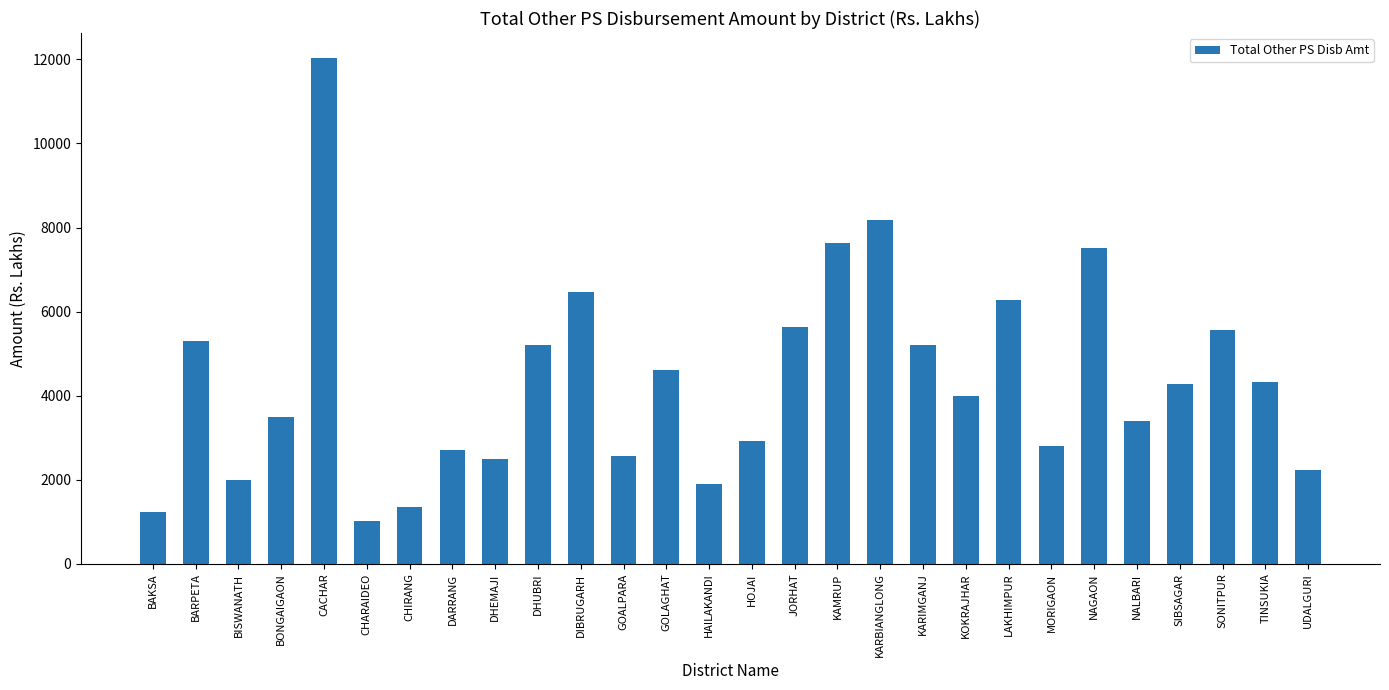

True or false: the data shows 4335.1 at TINSUKIA.

True